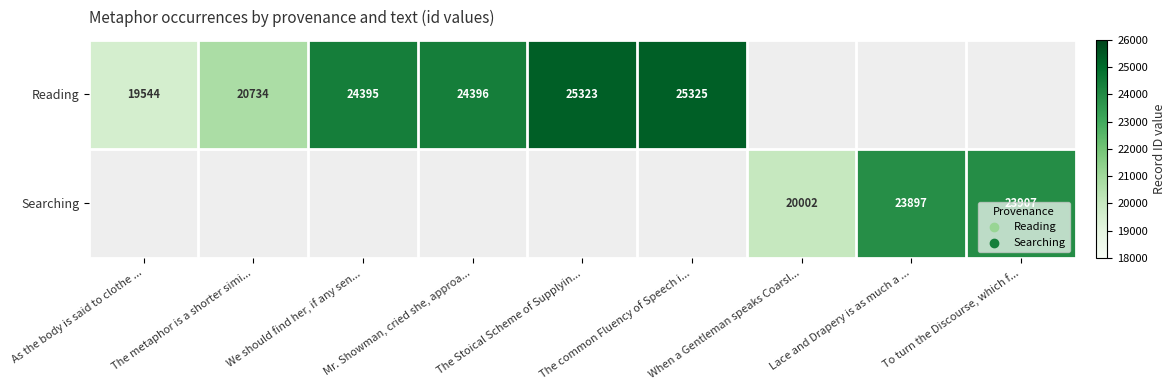

What is the maximum value shown in the chart?

25325.0